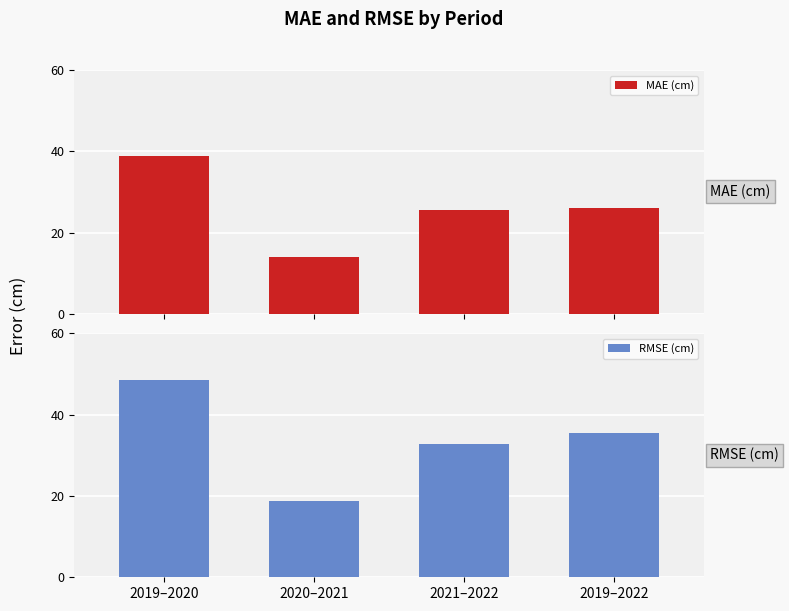

What is the difference between the second highest and second lowest values in the MAE (cm) series?

0.6